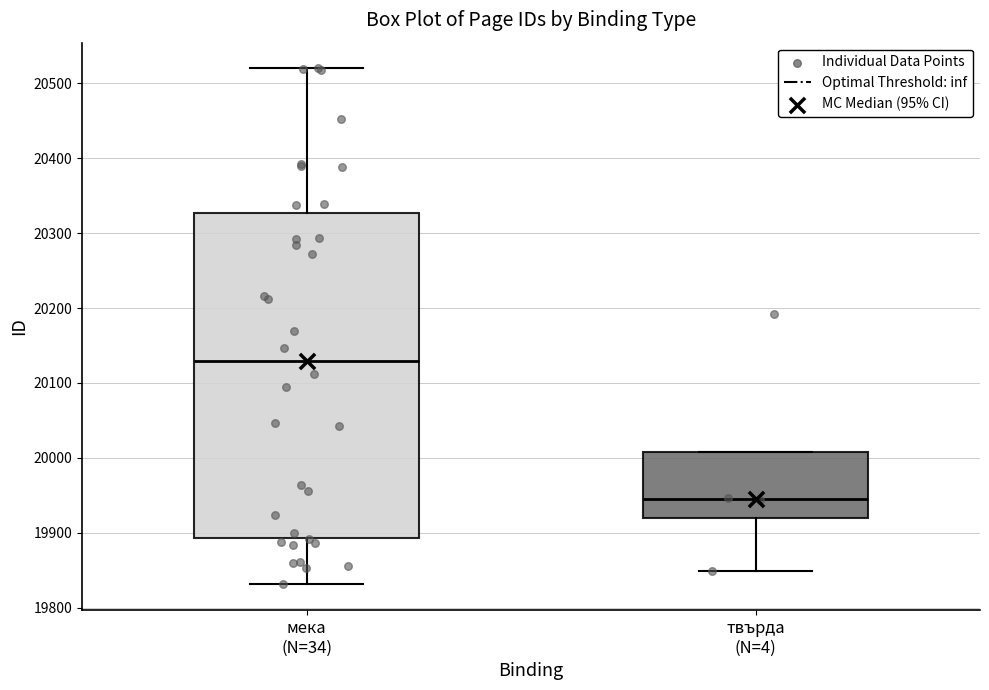

Reading left to right, read every box against the y-axis: the position of its median line, the range the box covers, and the ends of its whiskers. The values are not printed on the chart, so give them approximately, as read against the axis.

мека (N=34): median 20130, box 19890 to 20330, whiskers 19830 to 20520
твърда (N=4): median 19940, box 19920 to 20010, whiskers 19850 to 20010